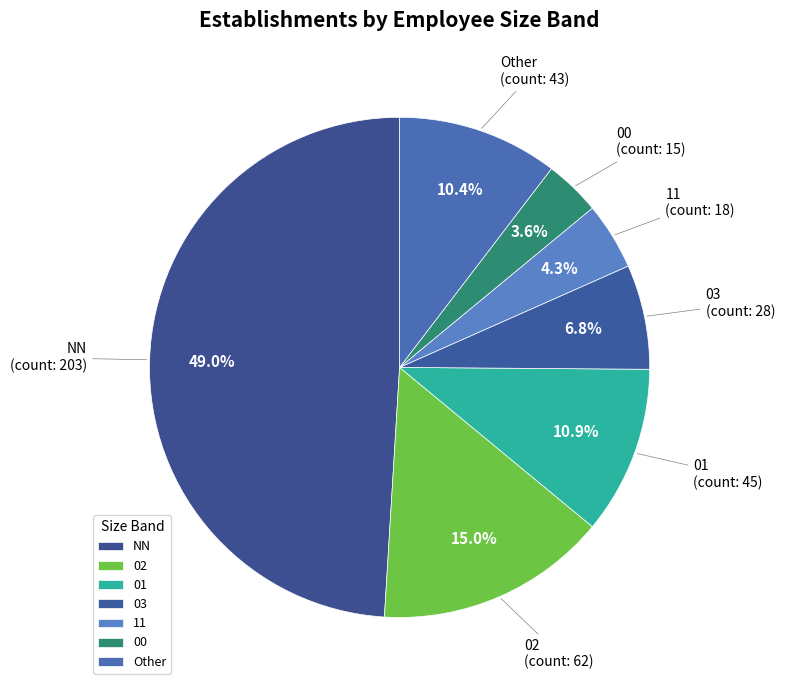

Between NN and 03, which is larger?

NN